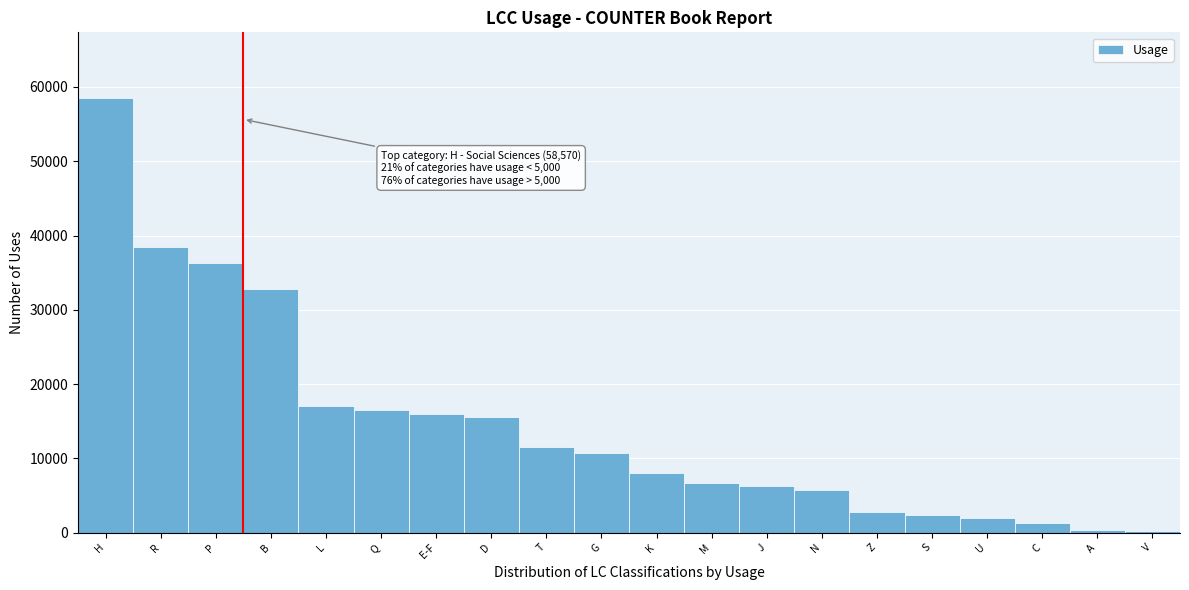

Between D and U, which is larger?

D